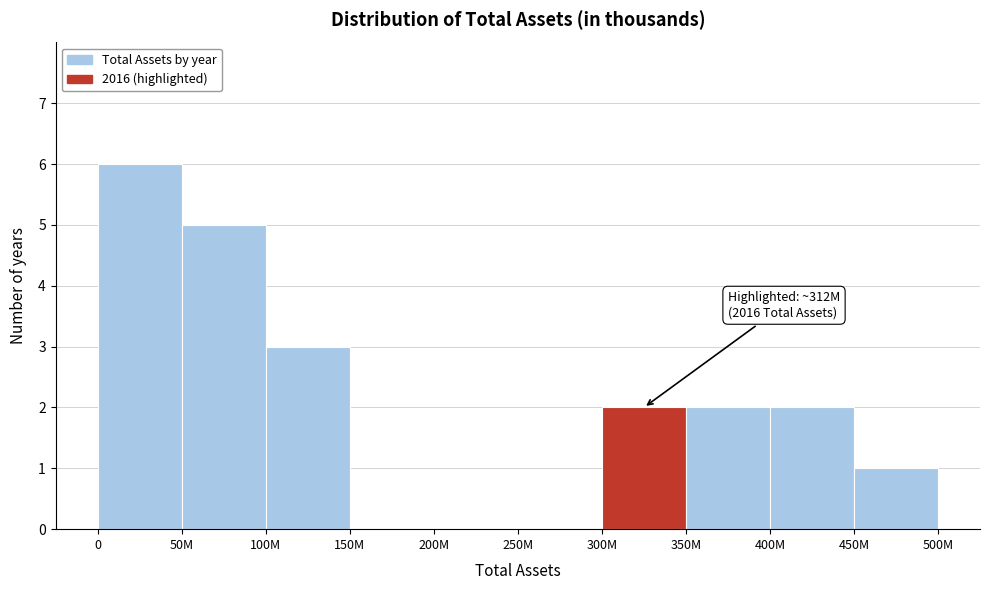

Reading left to right, extract all data points from this chart.

0=6	50M=5	100M=3	150M=0	200M=0	250M=0	300M=2	350M=2	400M=2	450M=1